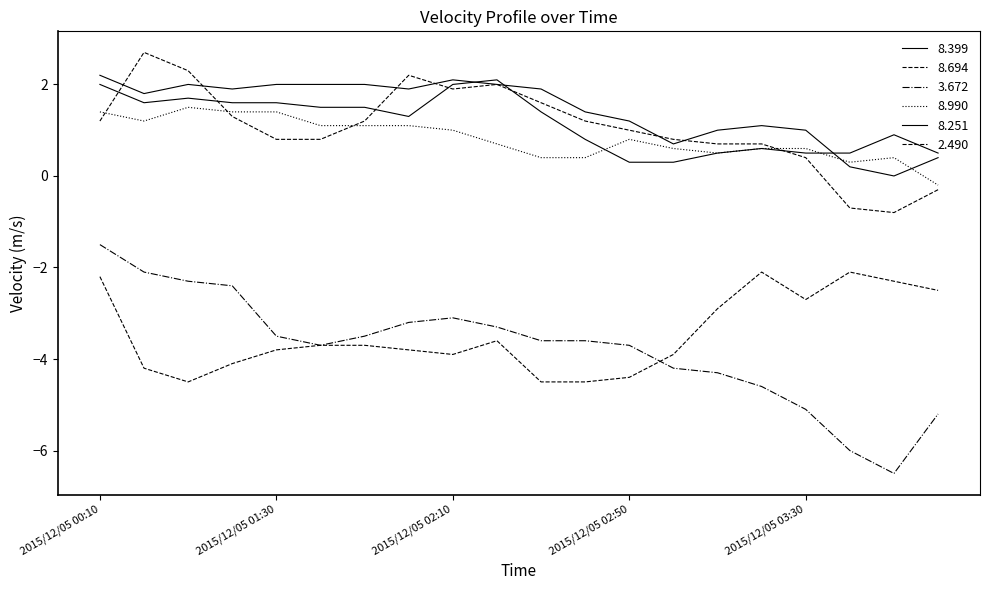

Does the chart have visible grid lines?

No